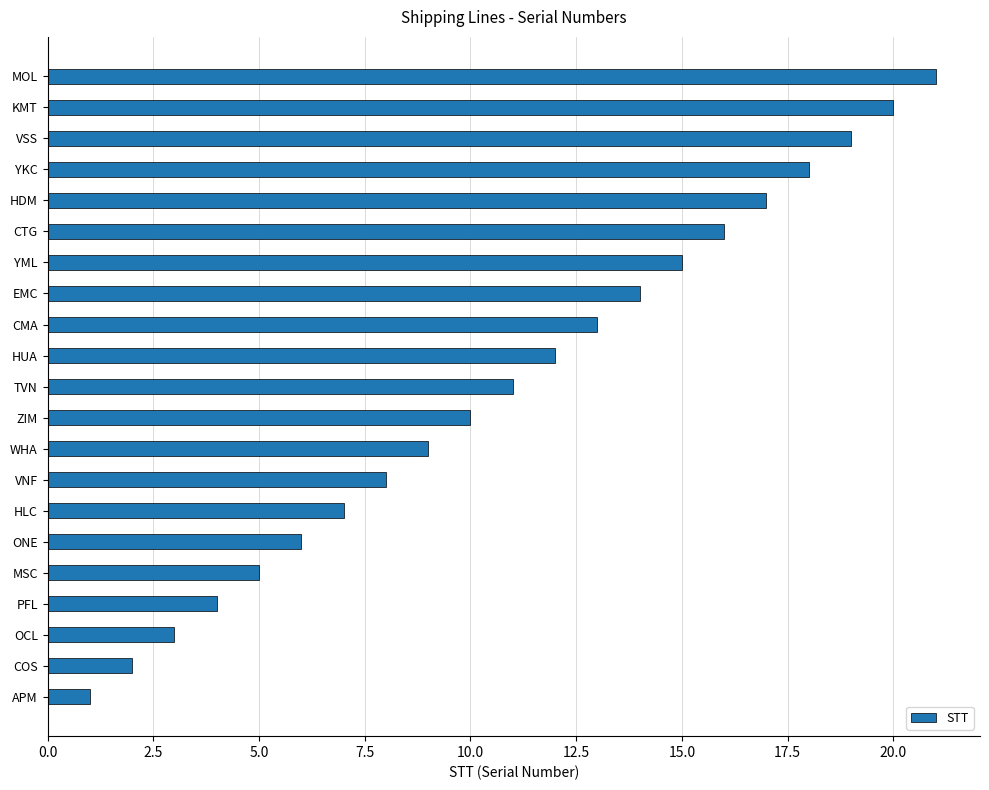

Which label corresponds to the smallest value in the chart?

APM